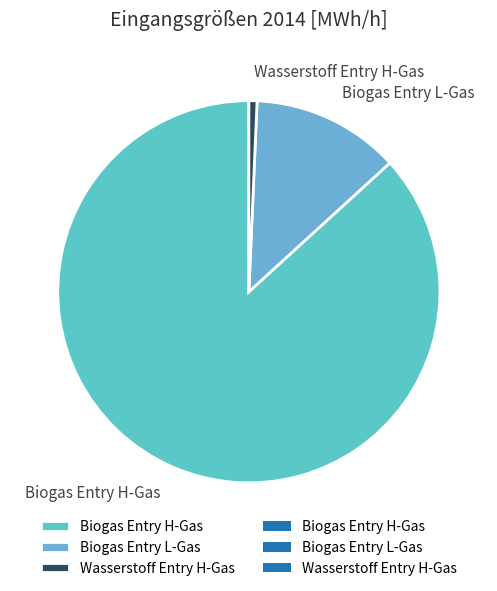

Combined, do Biogas Entry L-Gas and Wasserstoff Entry H-Gas account for over 50%?

No